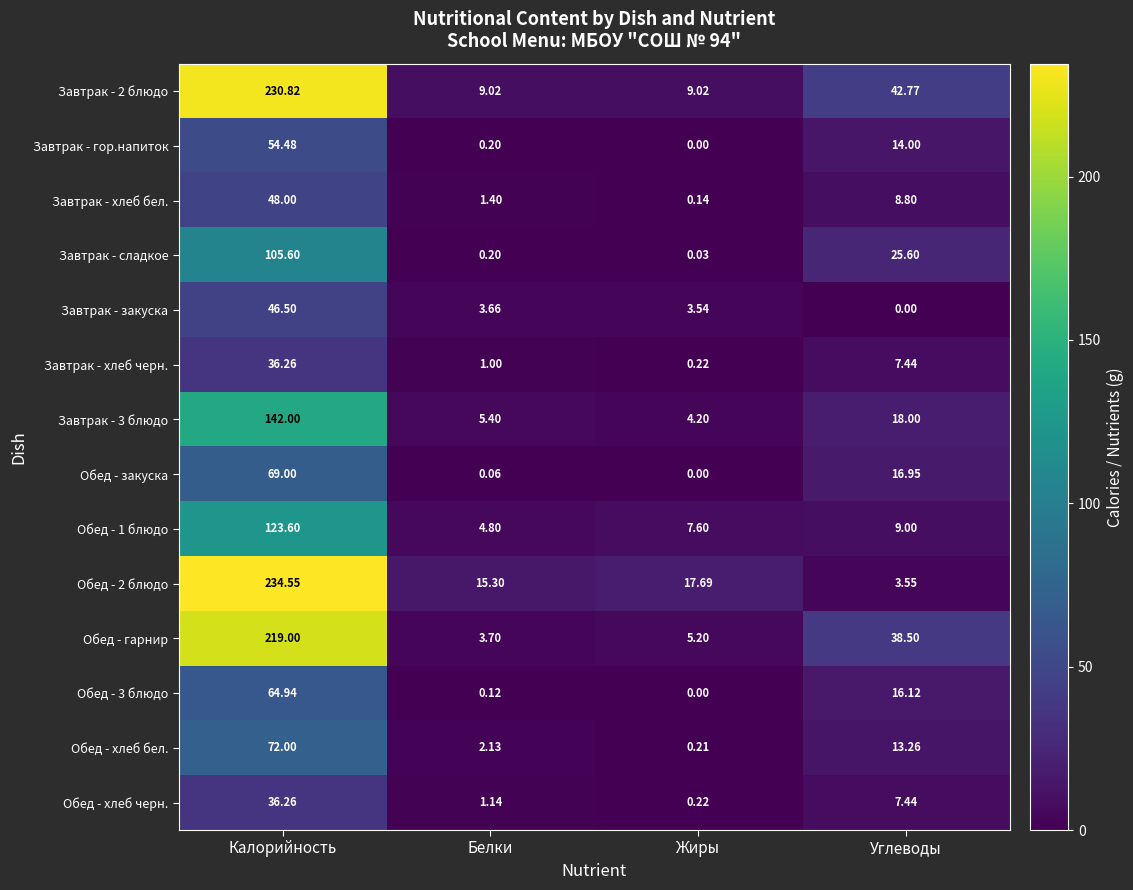

Which category has the lowest value in the Завтрак - 3 блюдо series?

Жиры